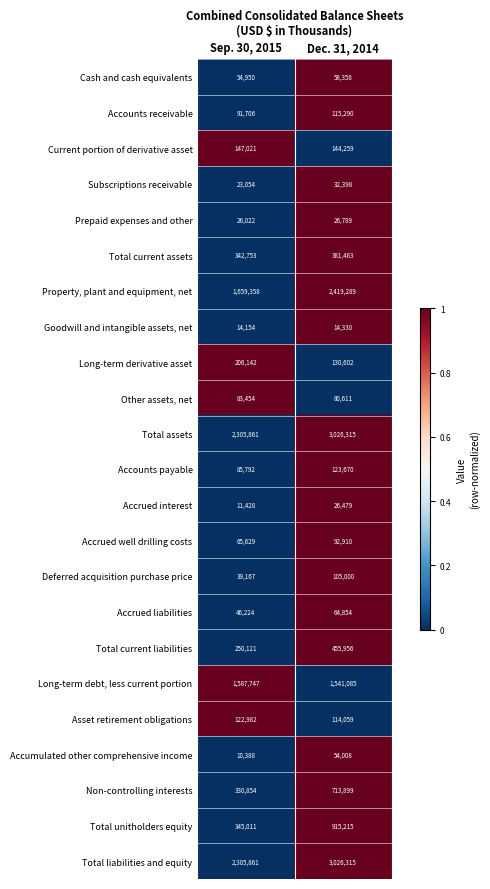

Rank the categories by Subscriptions receivable value from highest to lowest.

Dec. 31, 2014, Sep. 30, 2015